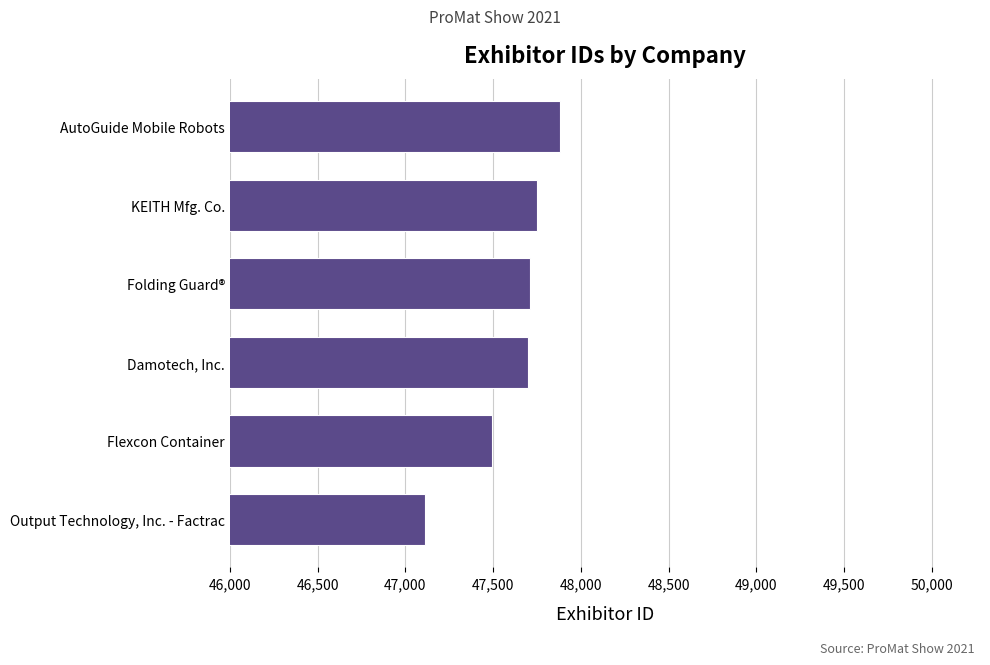

What is the minimum value shown in the chart?

47111